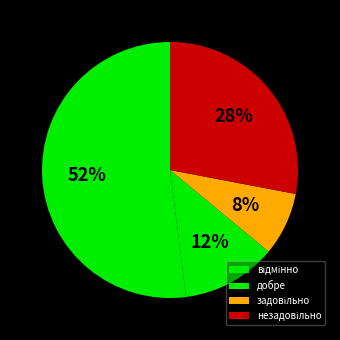

Count the number of slices in the pie.

4